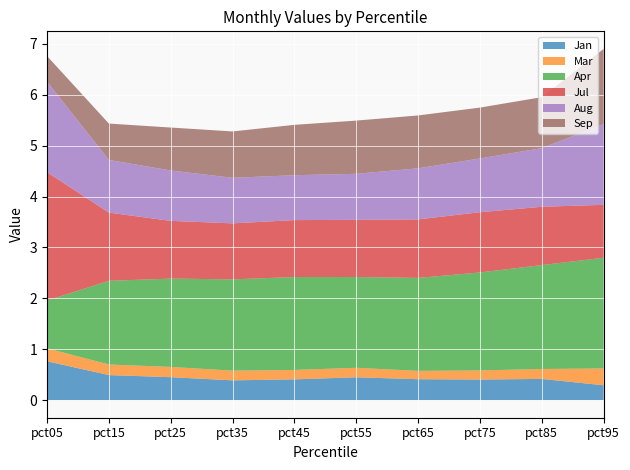

At which label does Jan reach its minimum?

pct95